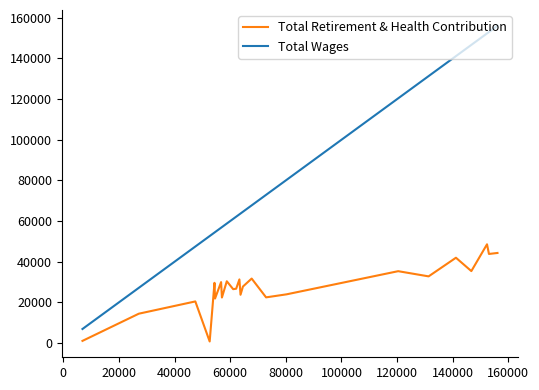

What is the value of the Total Wages point at the 13th from the left?

63303